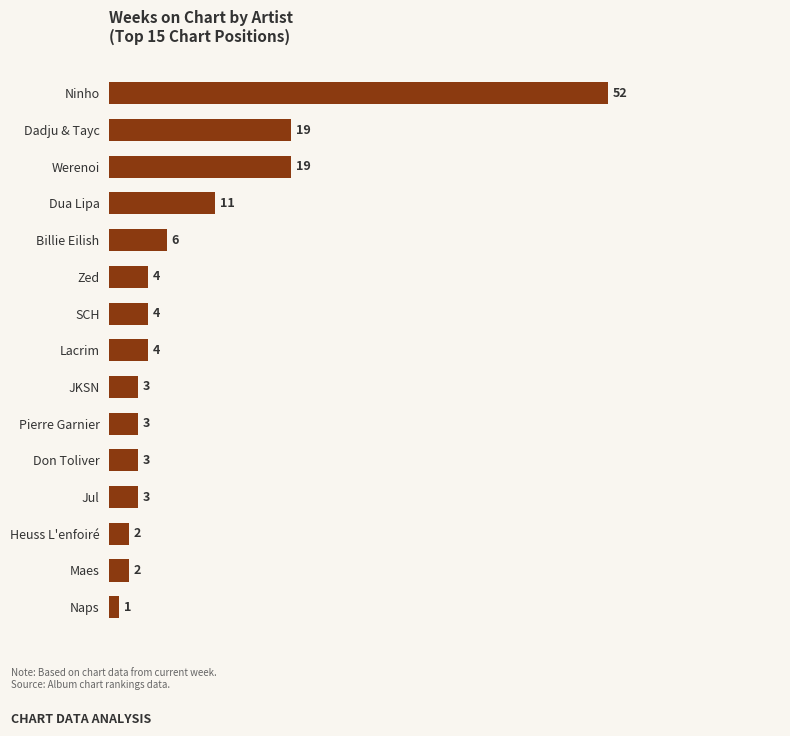

What is the maximum value shown in the chart?

52